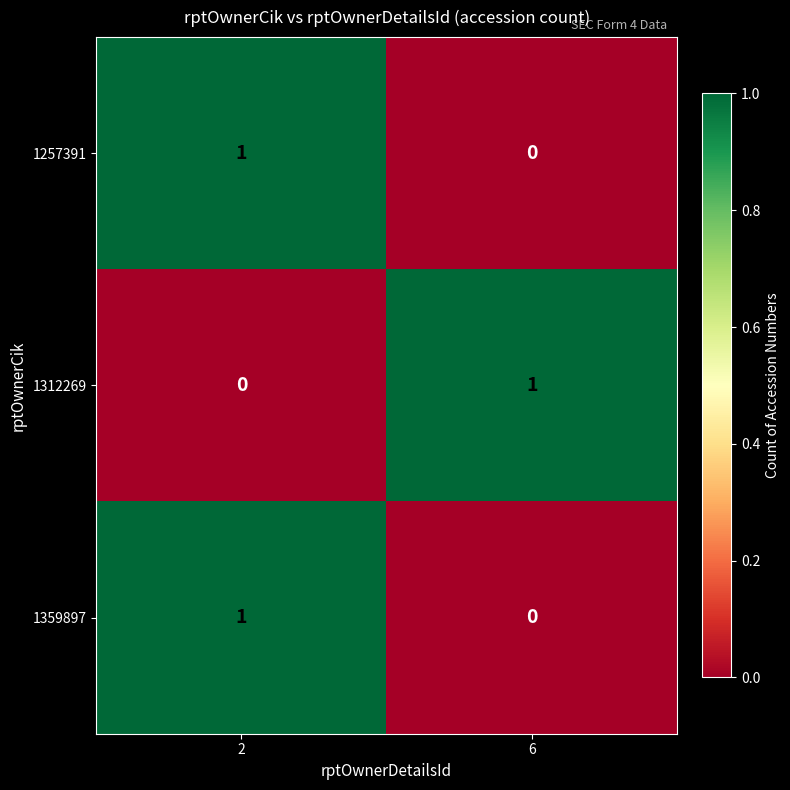

Is the value of 1359897 at 2 greater than the value of 1257391 at 6?

Yes